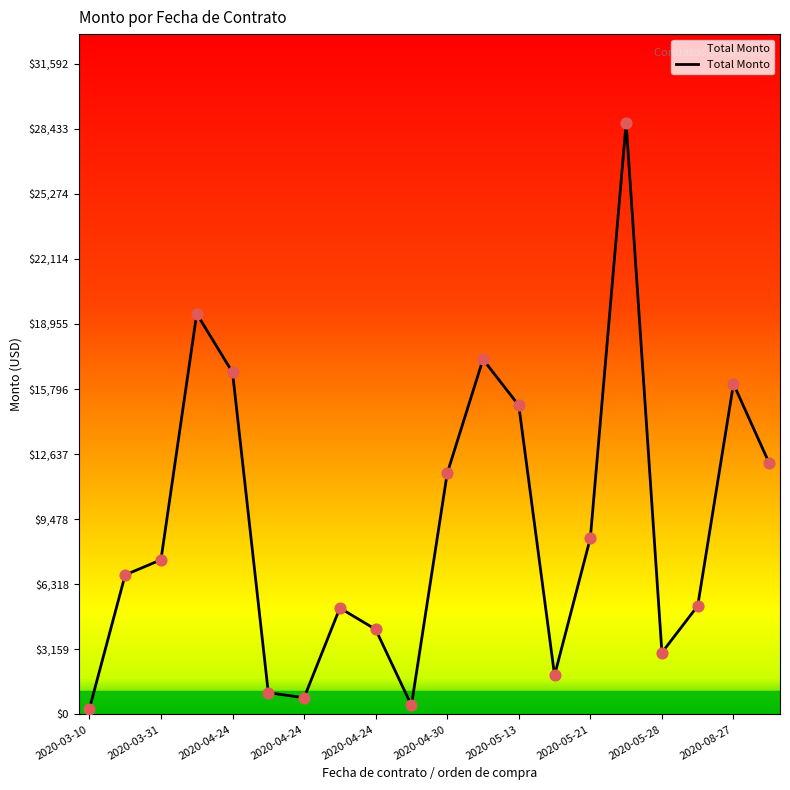

What is the greatest value displayed?

28719.9